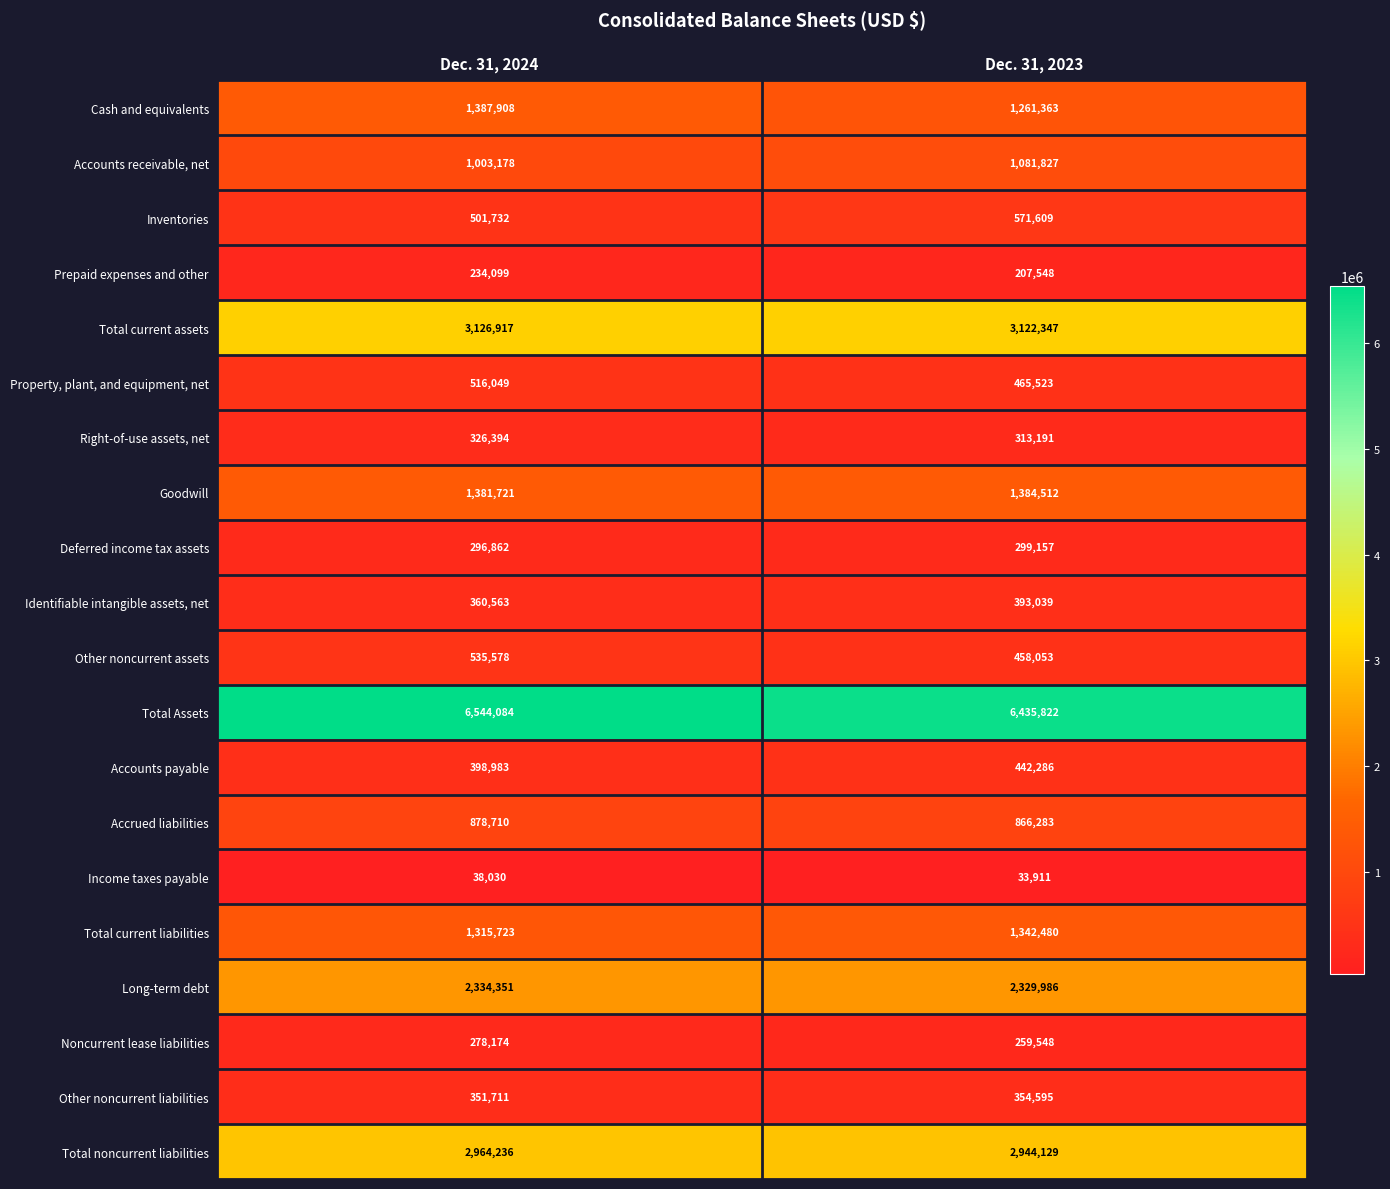

What is the difference between the Income taxes payable values at Dec. 31, 2023 and Dec. 31, 2024?

4119